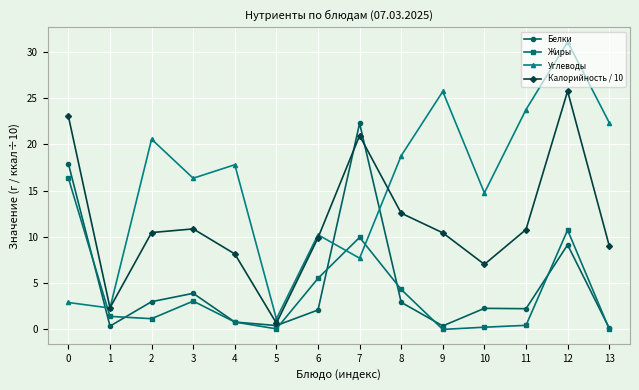

At which label is Жиры closest to 8?

7